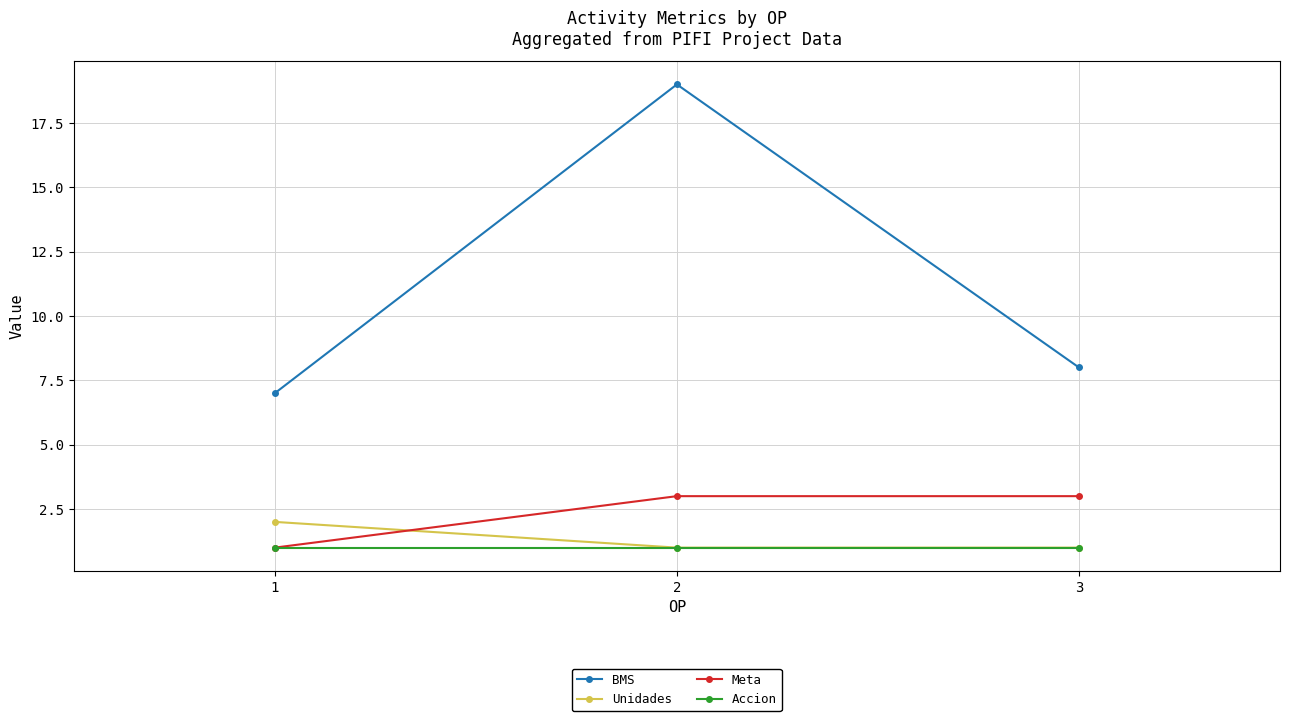

Read the BMS value at 1, to the nearest 10.

10